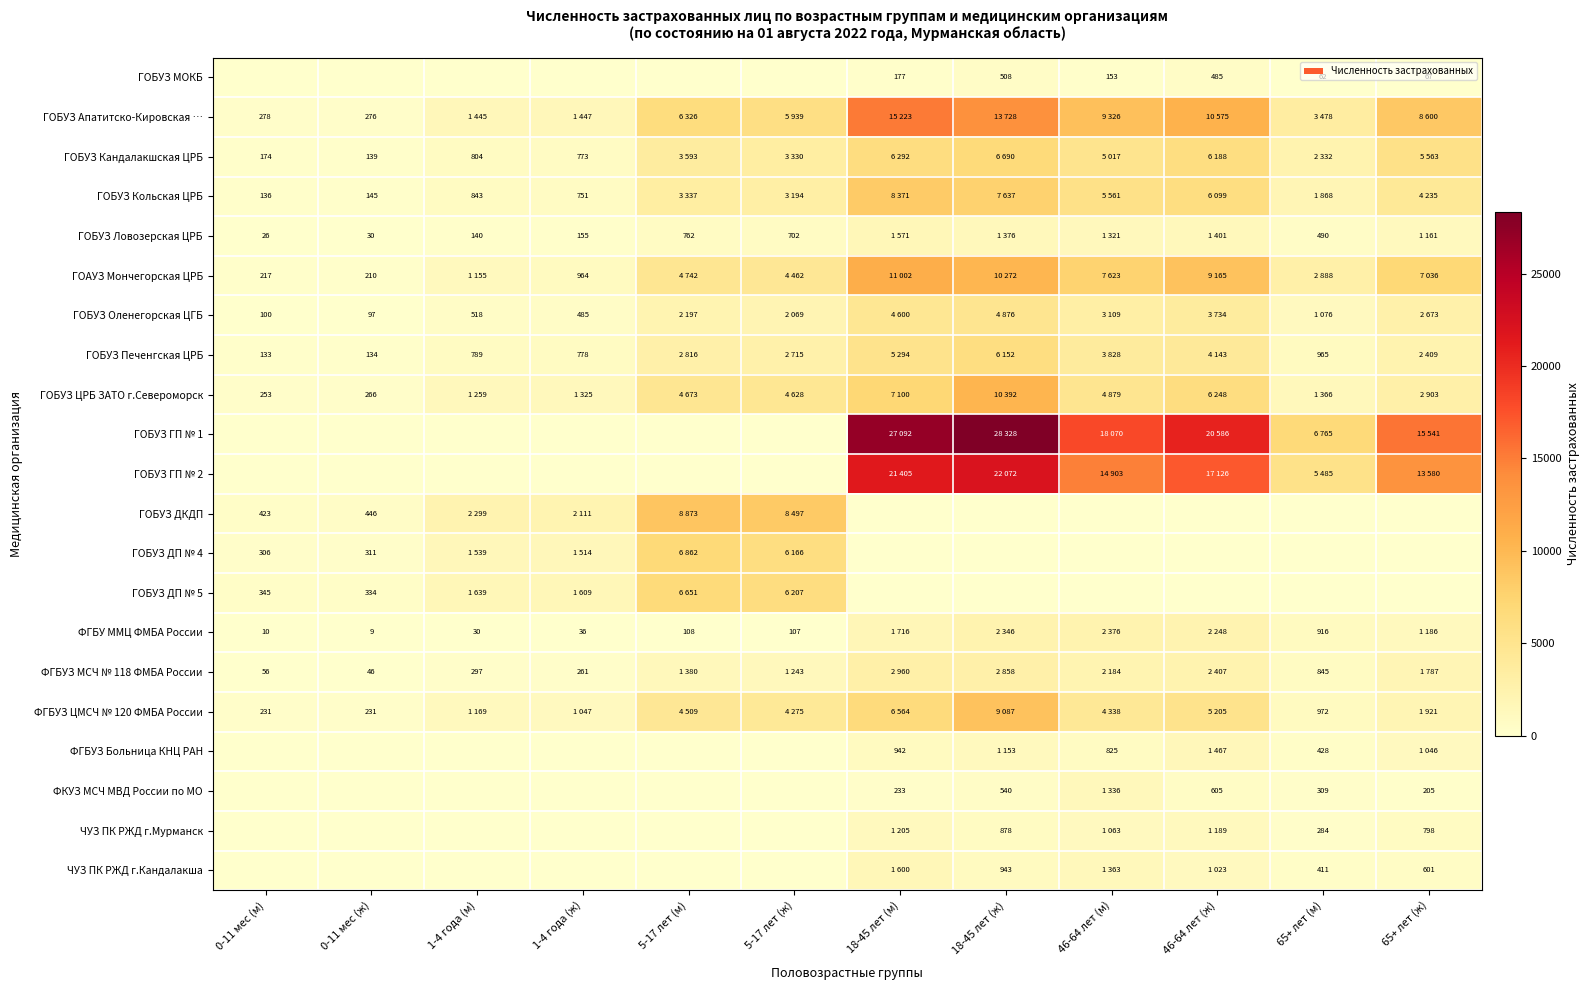

Between 0-11 мес (м) and 46-64 лет (м), which is larger?

46-64 лет (м)